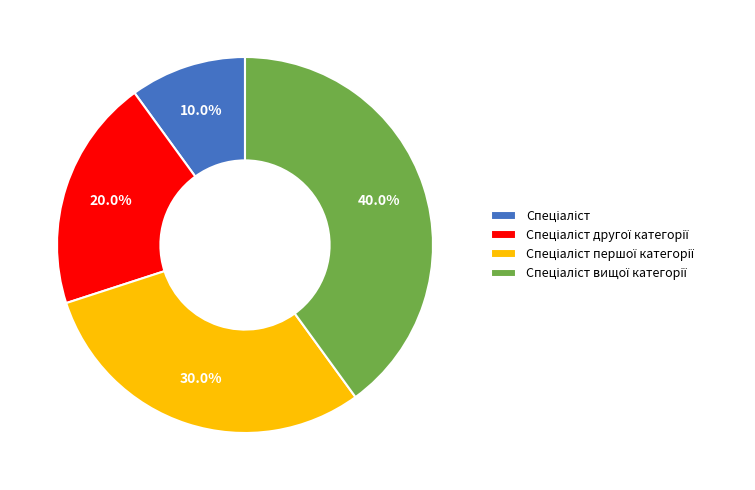

Is there a majority slice in this chart?

No